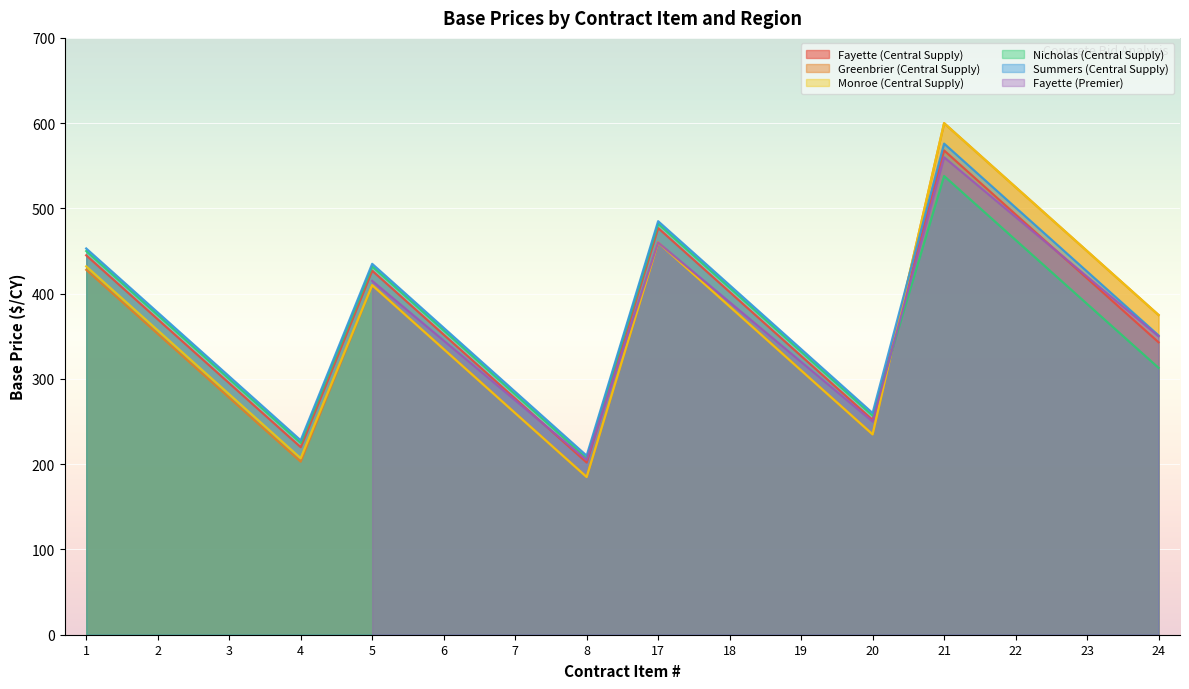

Which series has the largest total across all categories?

Summers (Central Supply)